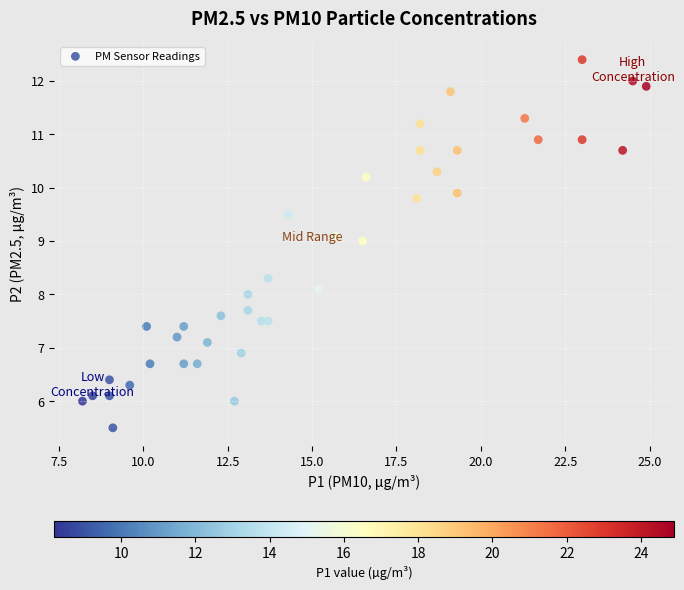

What is the range of X values (max minus min)?

16.7